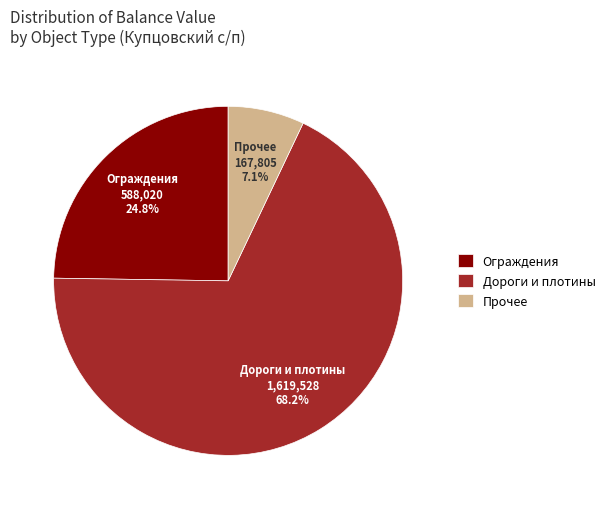

Combined, do Дороги и плотины and Ограждения account for over 50%?

Yes